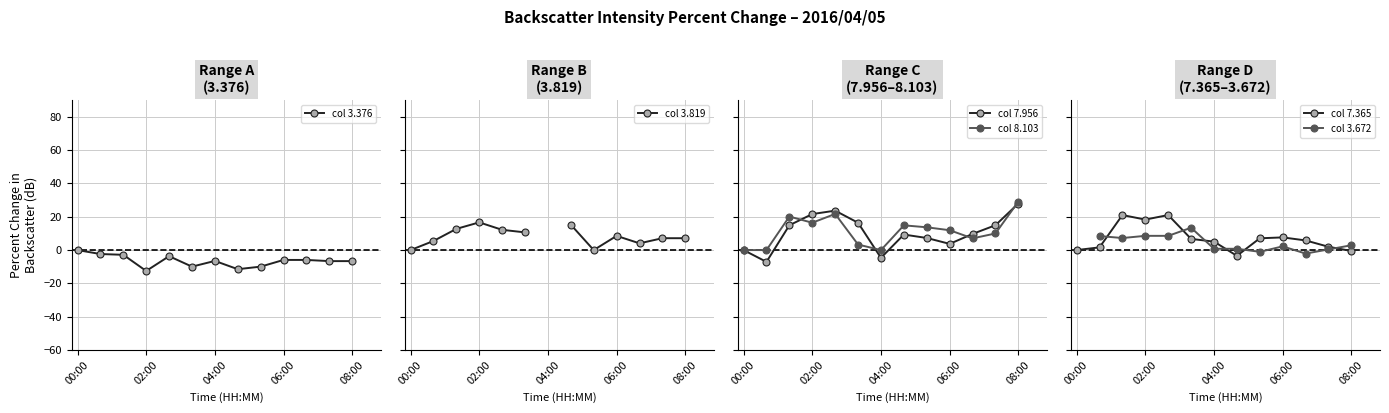

How many data points in col 7.365 are less than 5?

5